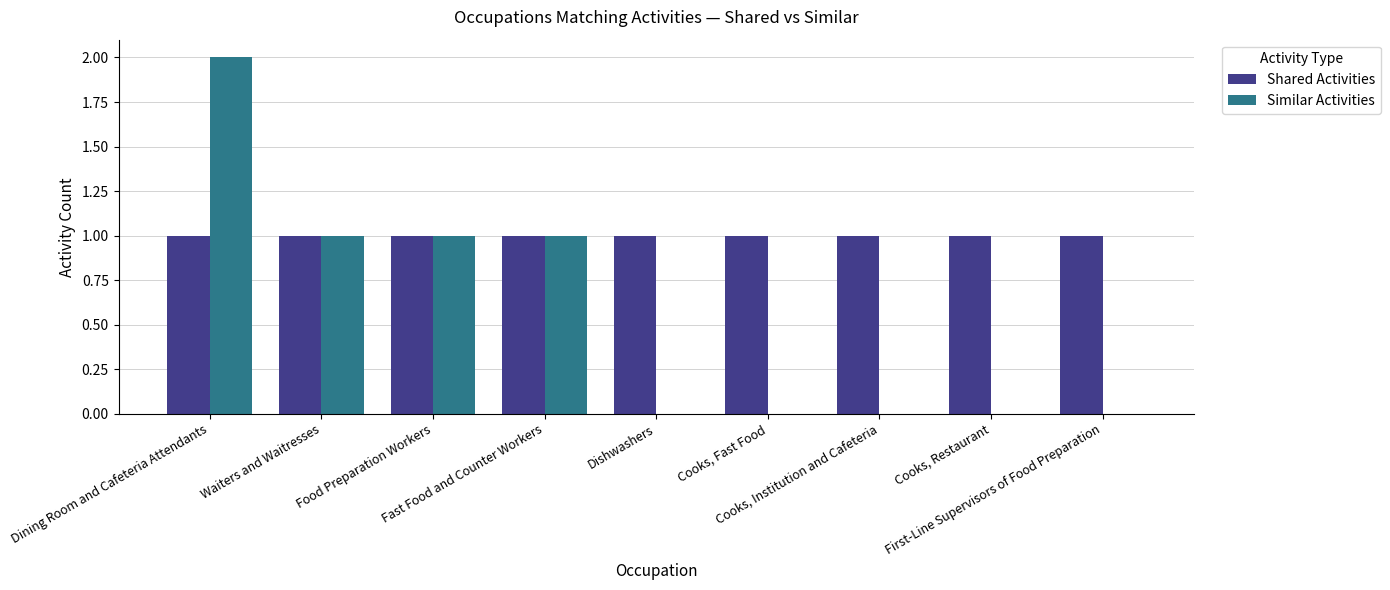

The Shared Activities series shows 1 at Food Preparation Workers. True or false?

True